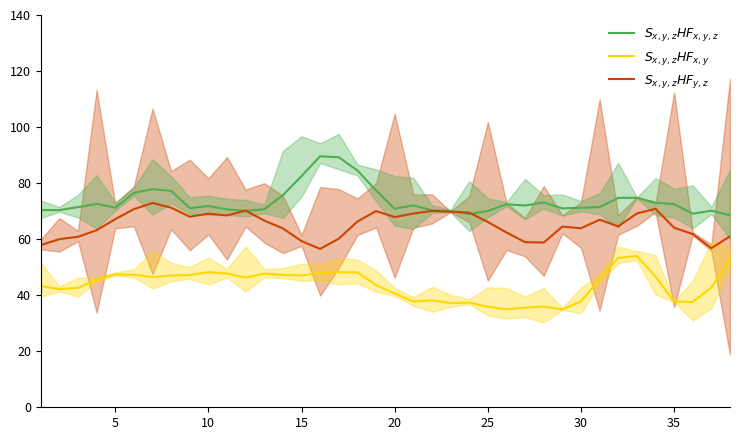

In $S_{x,y,z}HF_{x,y,z}$, how many points are lower than both neighbors (excluding endpoints)?

9